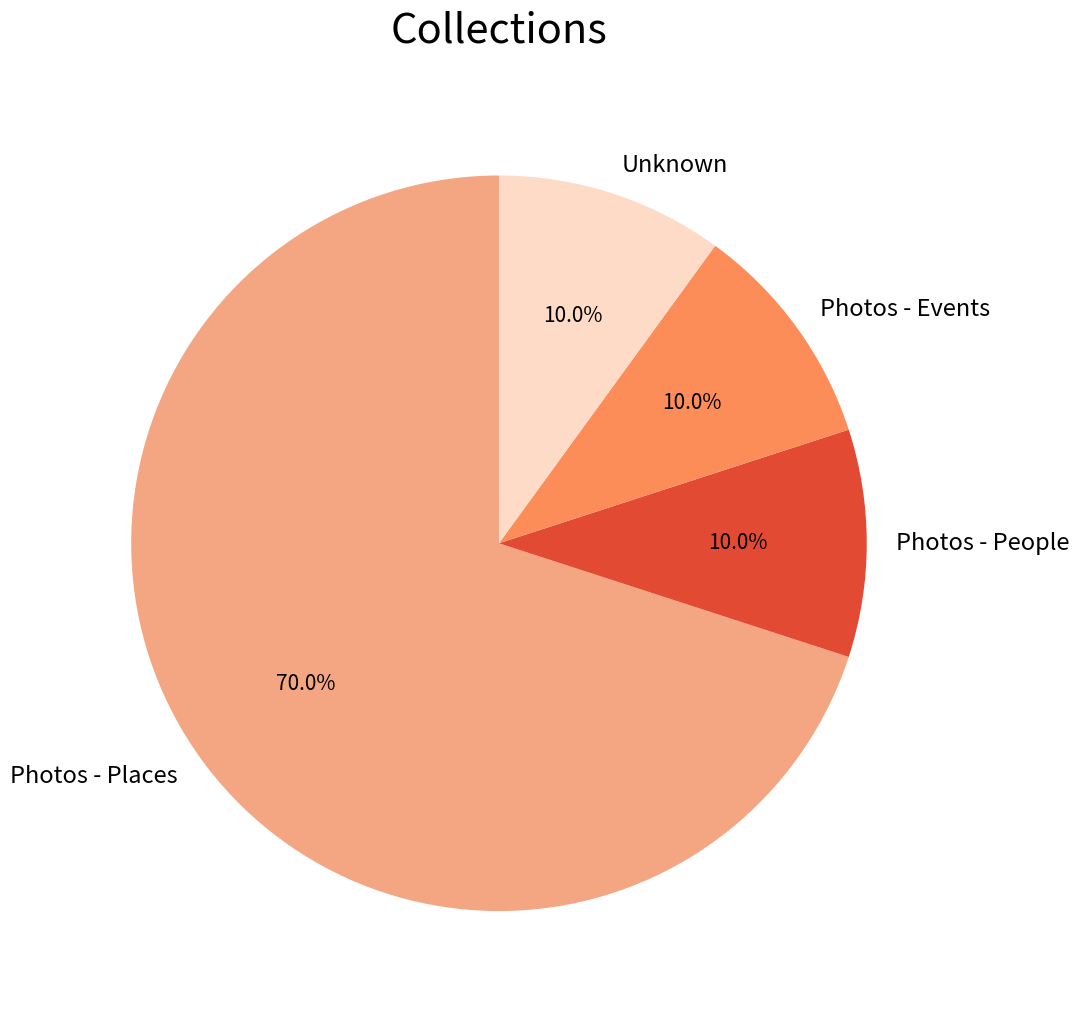

To the nearest percent, what is the average slice percentage?

25%